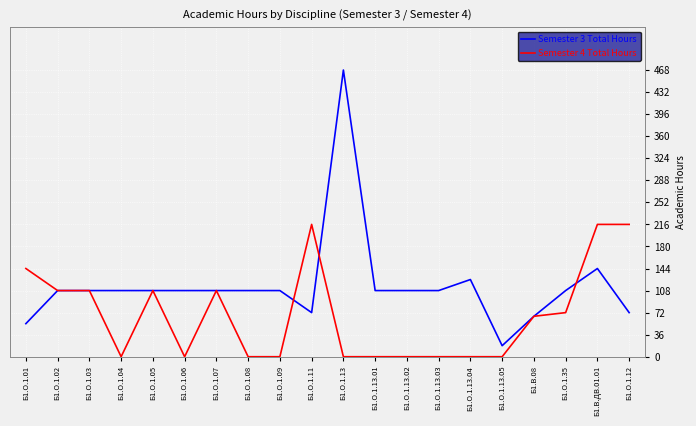

Which category has the lowest value in the Semester 3 Total Hours series?

Б1.О.1.13.05